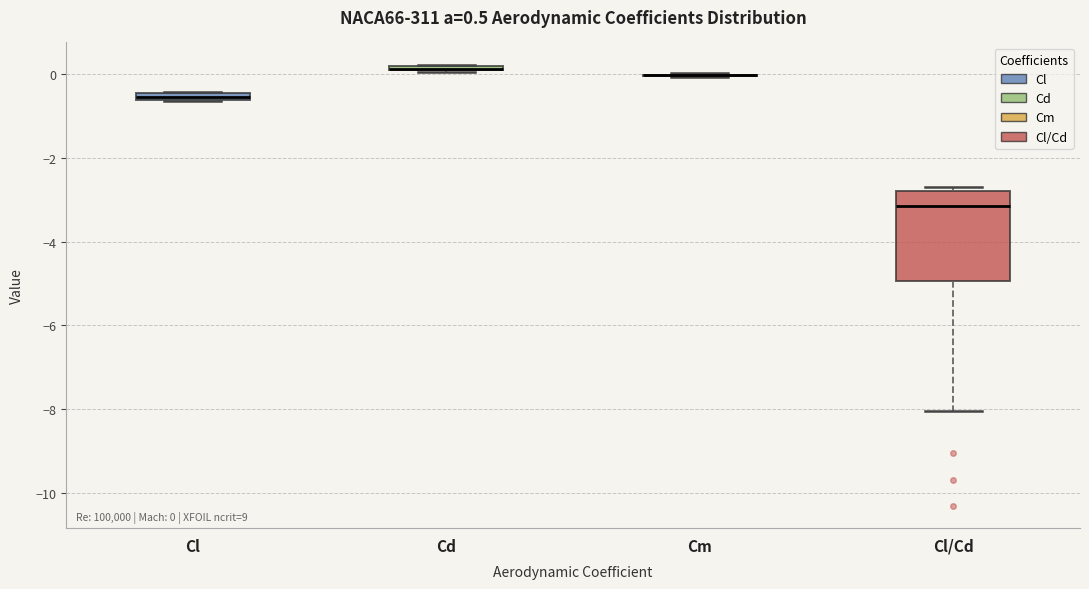

Which box is the tallest, from its lower edge to its upper edge?

Cl/Cd